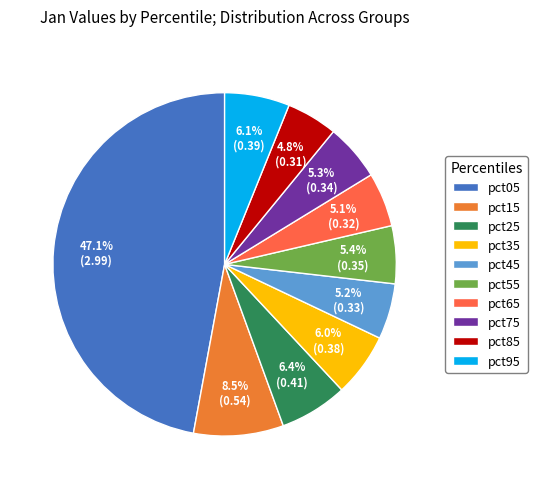

Is it true that pct15 is 8% of the pie?

True